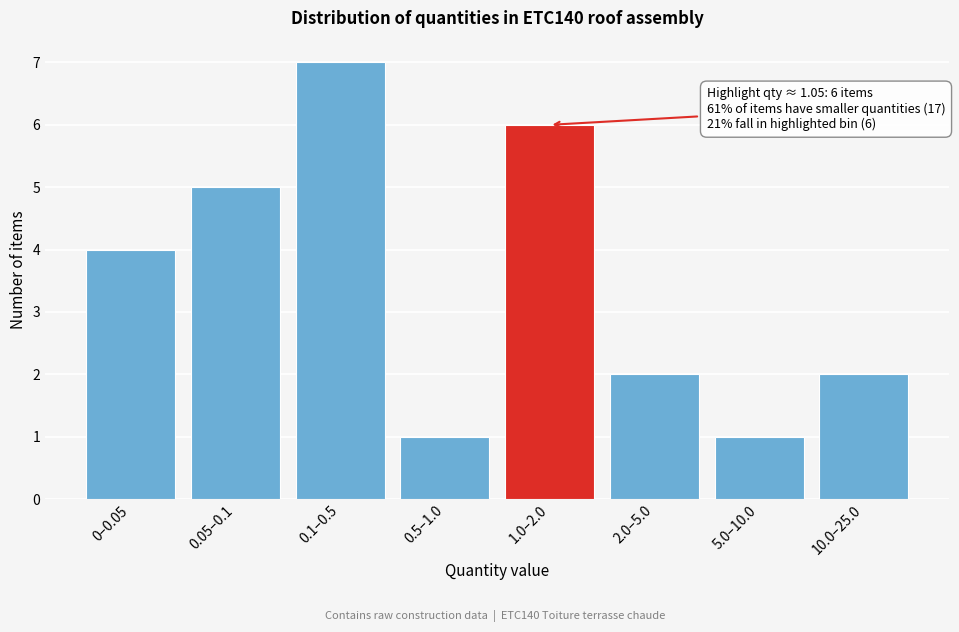

Reading left to right, transcribe all the data shown in this chart.

0–0.05=4	0.05–0.1=5	0.1–0.5=7	0.5–1.0=1	1.0–2.0=6	2.0–5.0=2	5.0–10.0=1	10.0–25.0=2